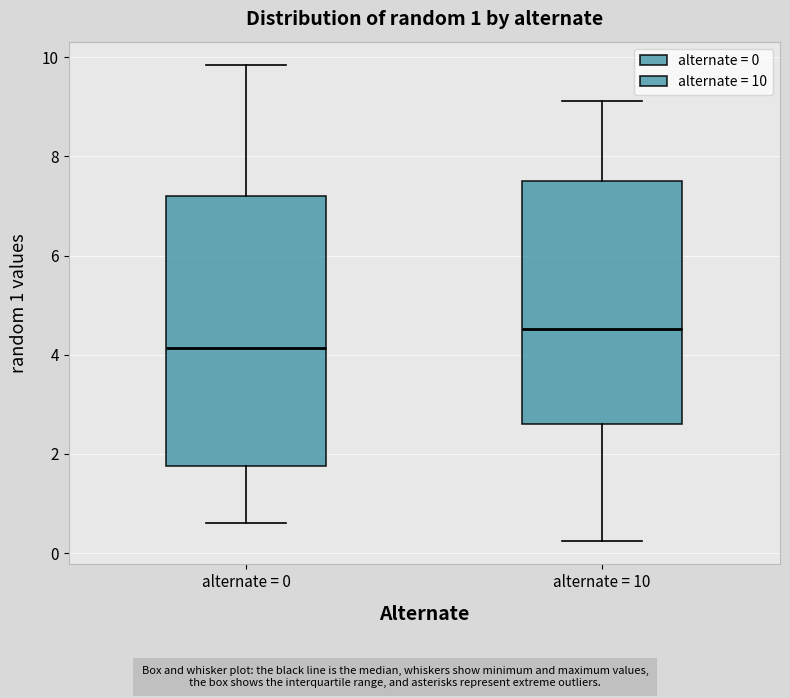

Which box is the tallest, from its lower edge to its upper edge?

alternate = 0